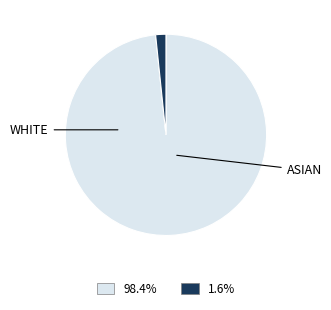

Which slice is the largest?

White alone